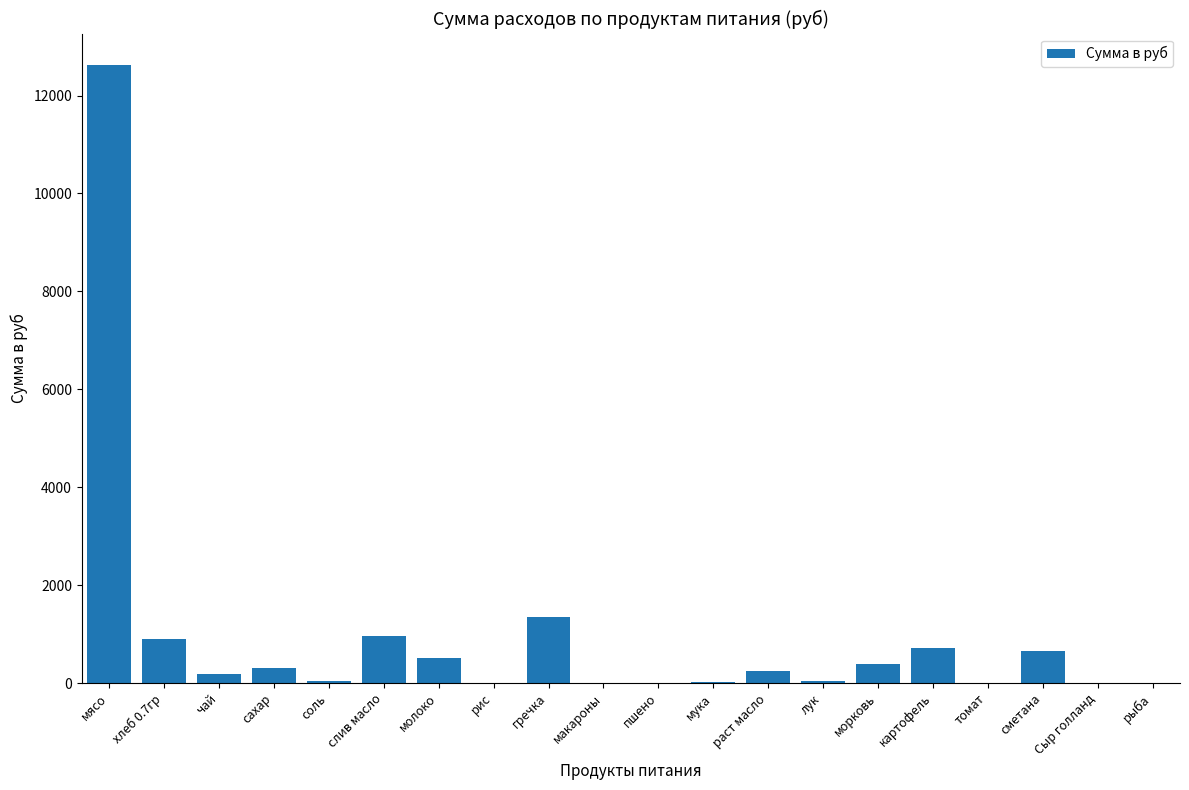

What is the change in value from сахар to рыба?

-297.8